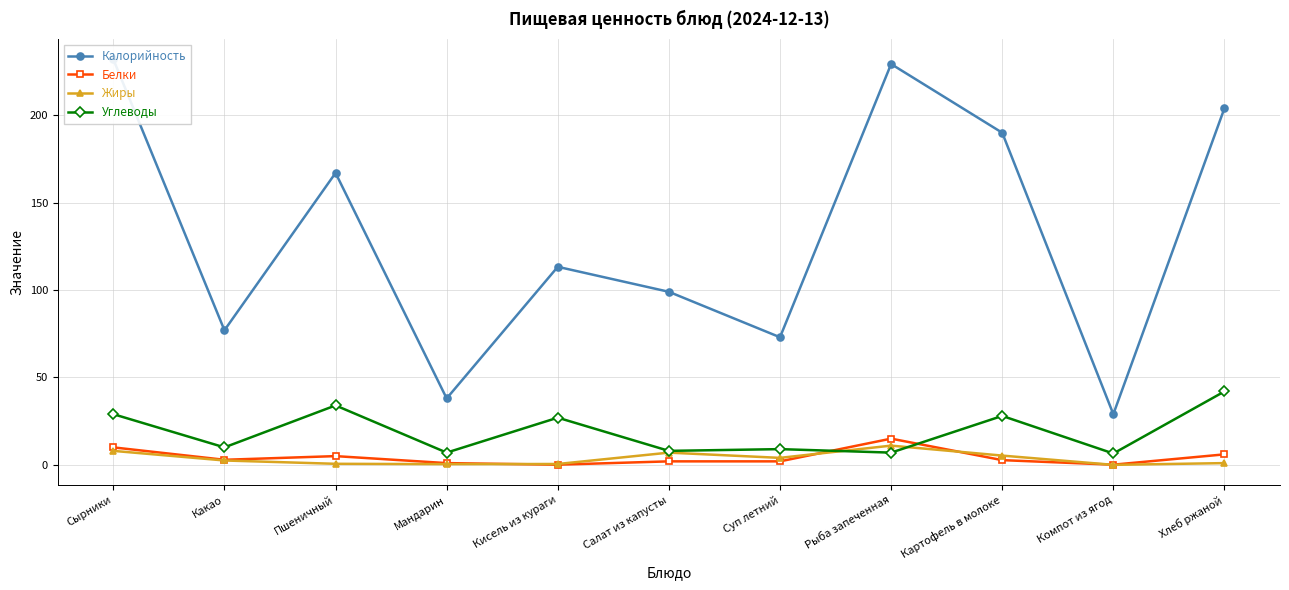

Rank the categories by Калорийность value from highest to lowest.

Сырники, Рыба запеченная, Хлеб ржаной, Картофель в молоке, Пшеничный, Кисель из кураги, Салат из капусты, Какао, Суп летний, Мандарин, Компот из ягод